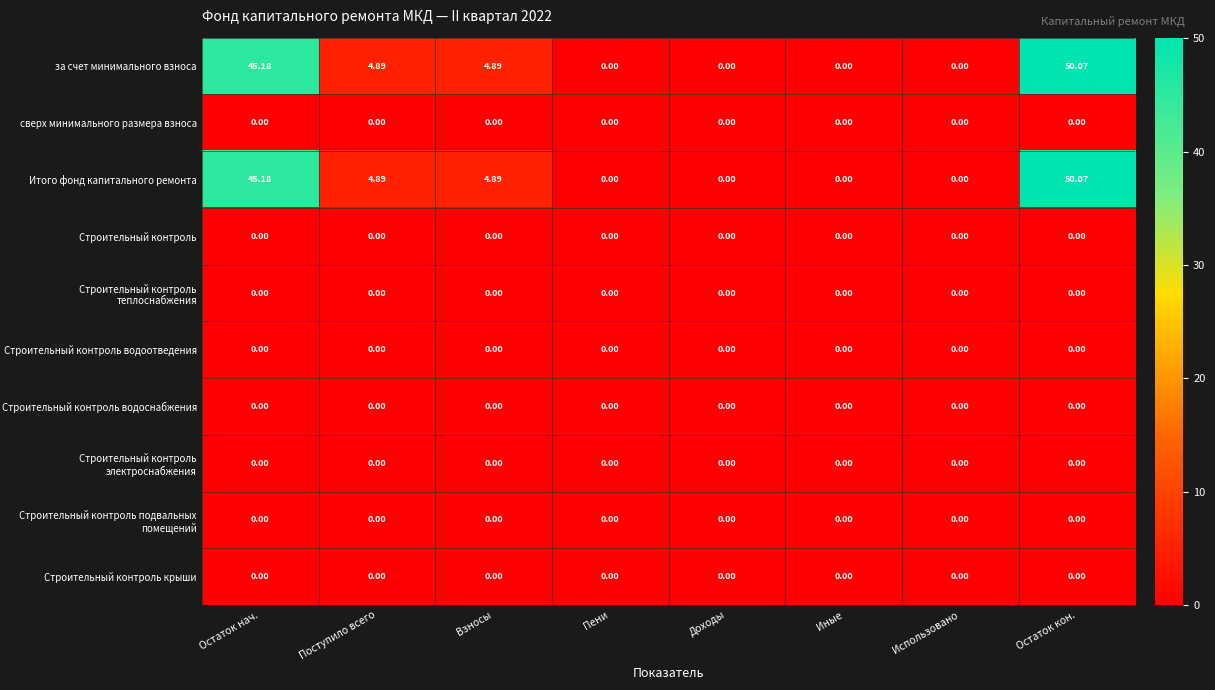

What is the maximum value shown in the chart?

50.1